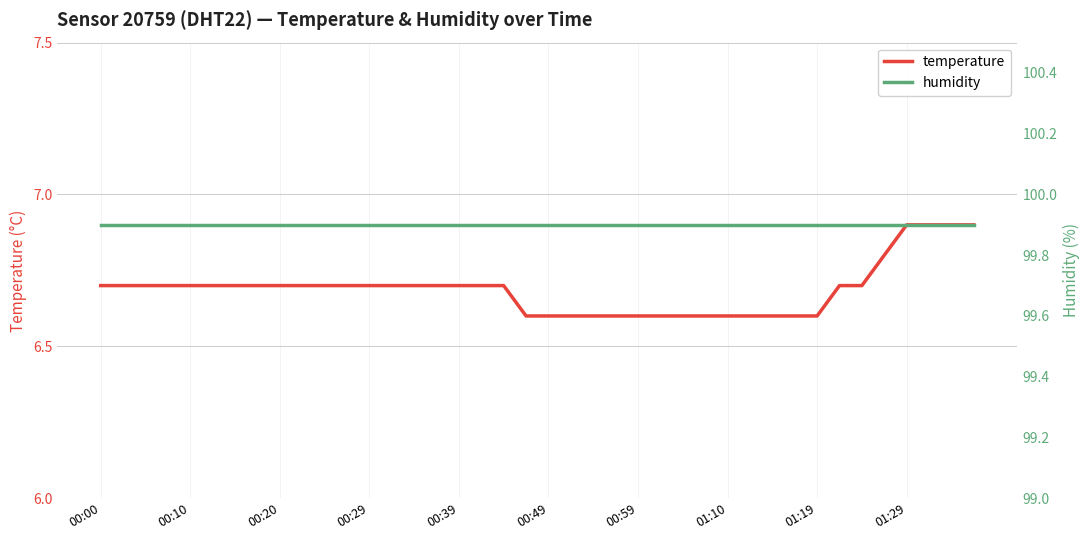

The temperature series shows 6.7 at 00:20. True or false?

True